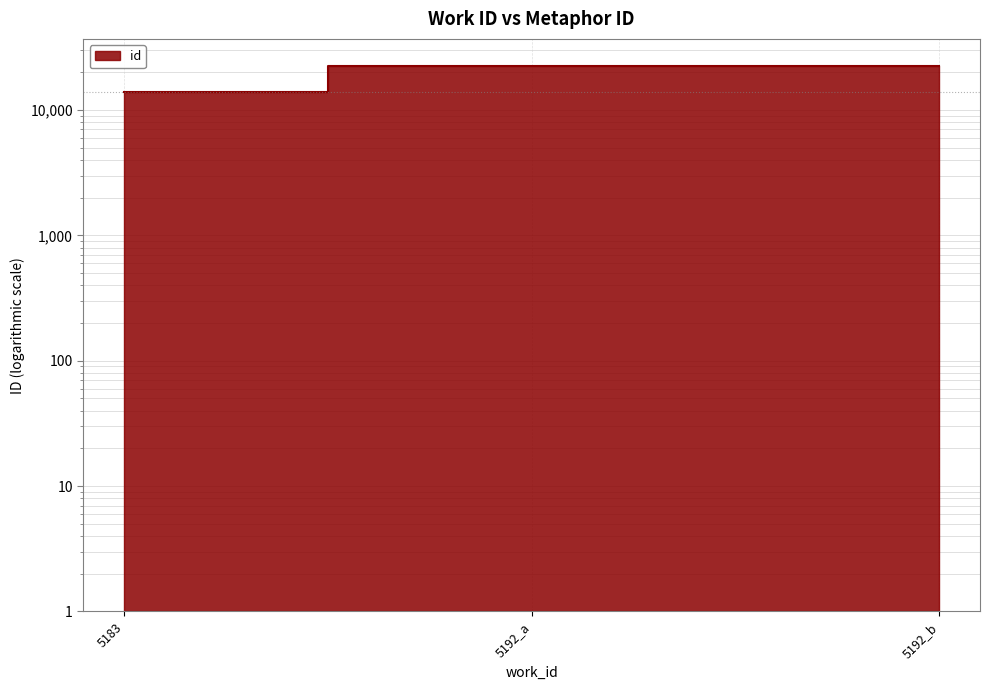

Reading left to right, transcribe all the data shown in this chart.

5183=13955	5192_a=22377	5192_b=22381